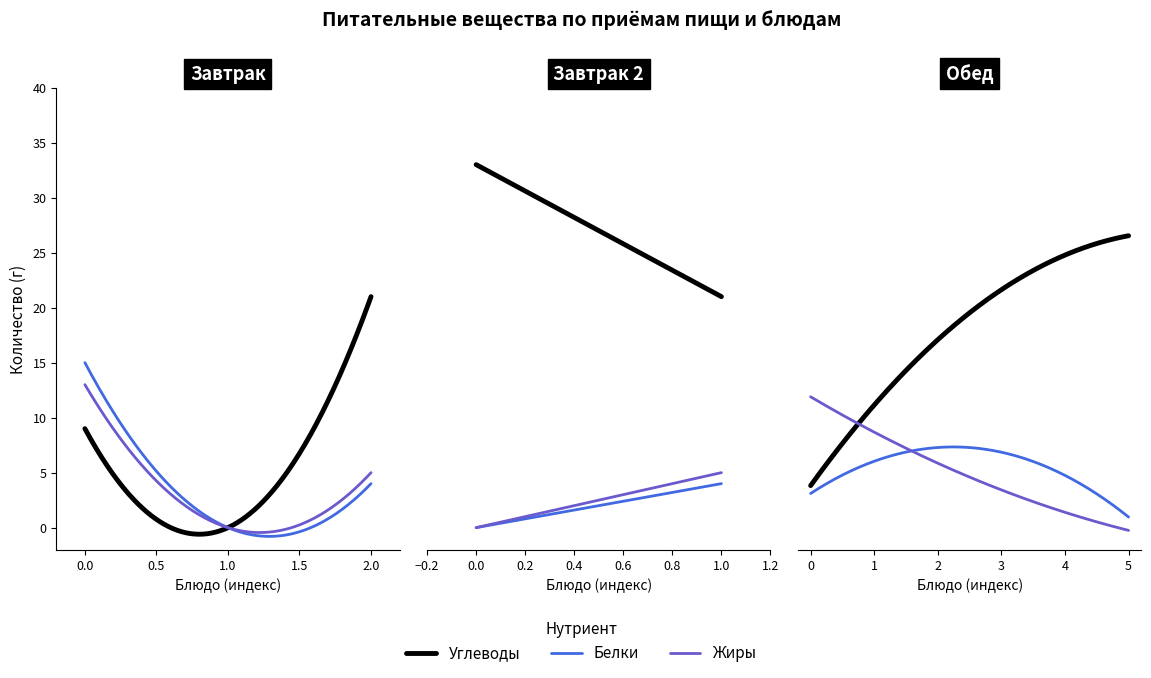

What is the maximum value shown in the chart?

33